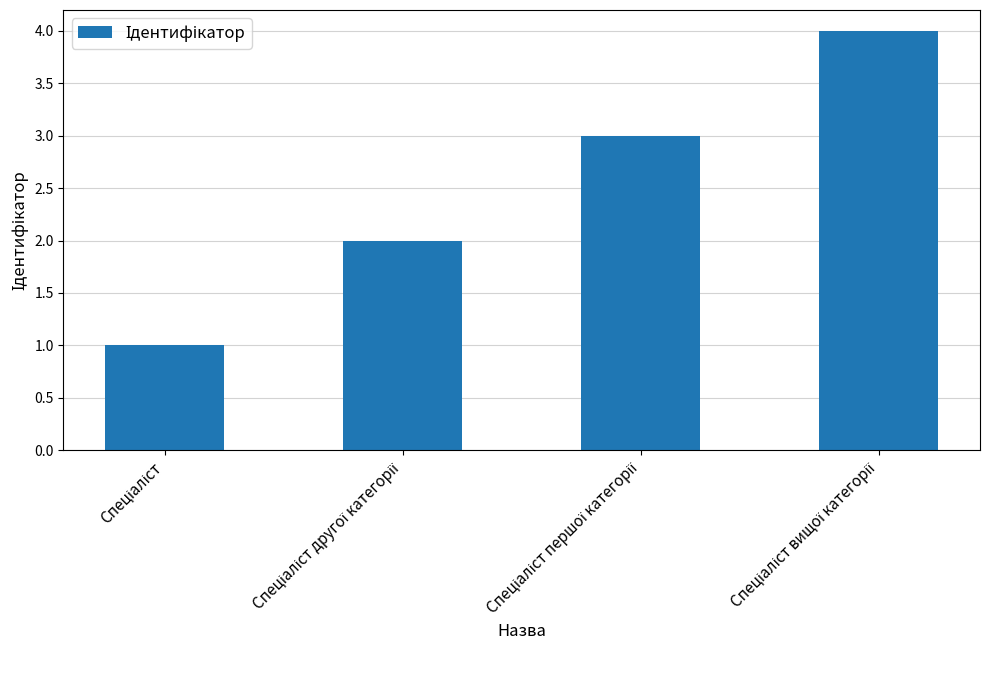

What is the greatest value displayed?

4